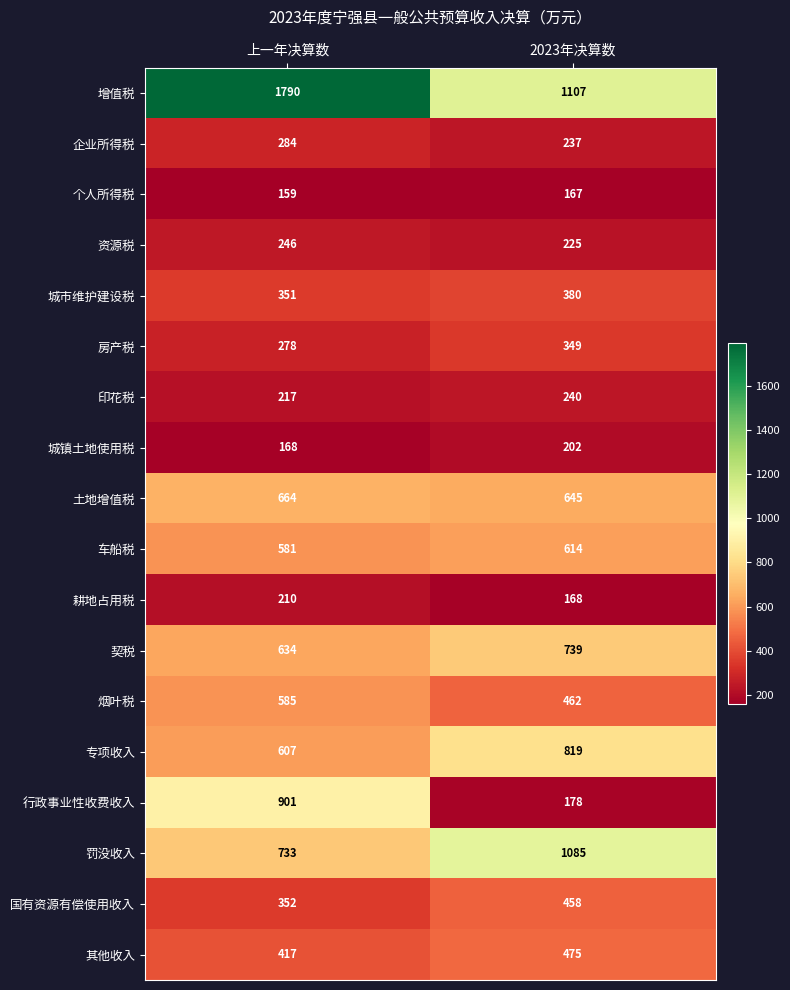

Is it true that 其他收入 equals 417 at 上一年决算数?

True